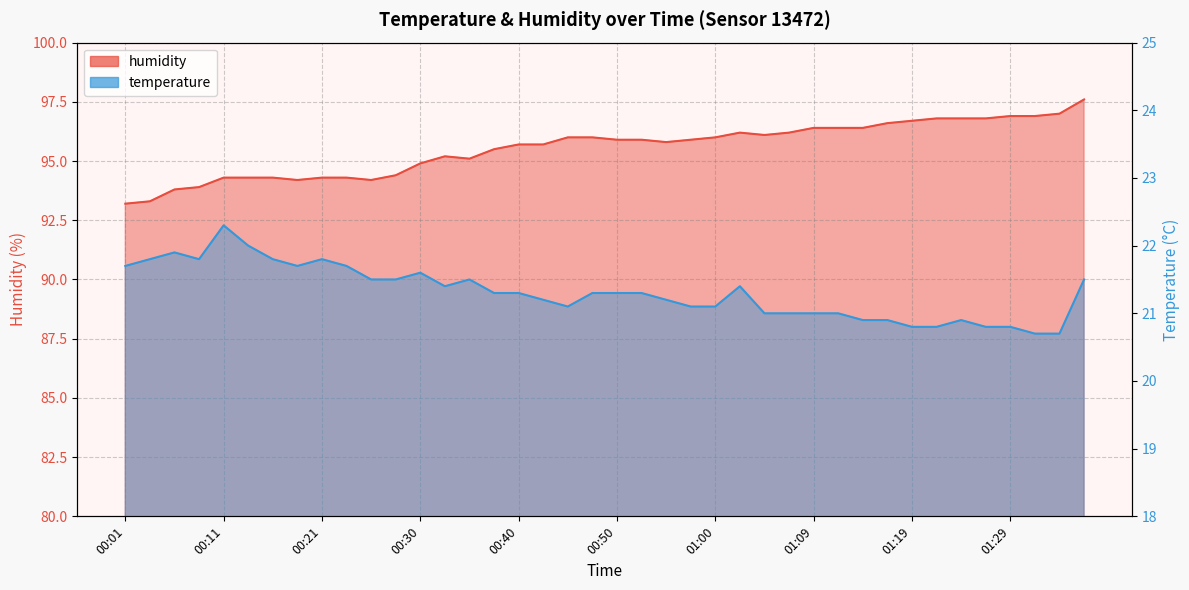

True or false: temperature has a value of 20.8 at 01:21.

True